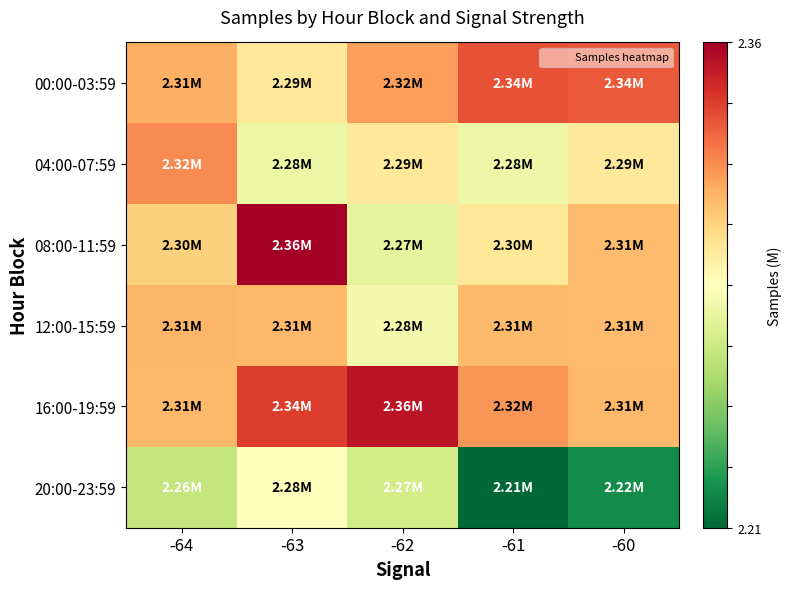

At which category is the sum across all series the highest?

-63